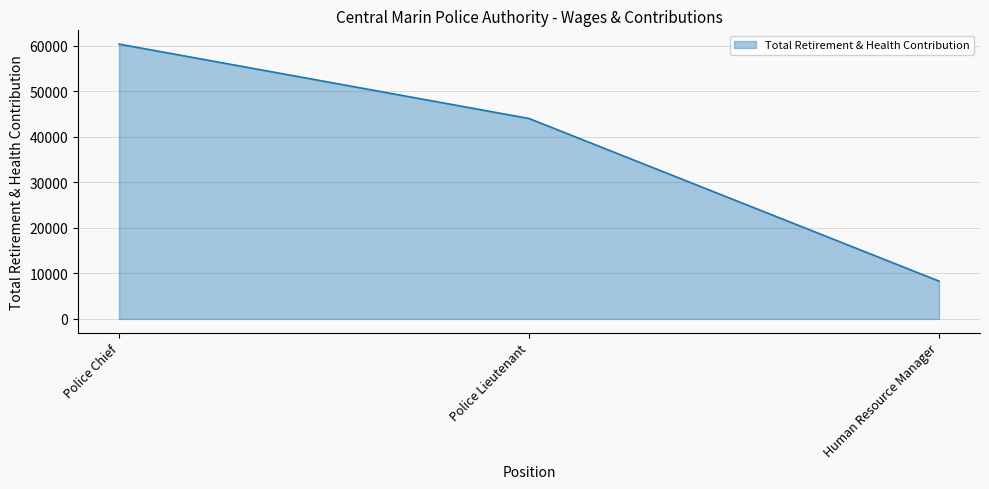

Reading left to right, what are all the values shown in this chart?

60396	44046	8312